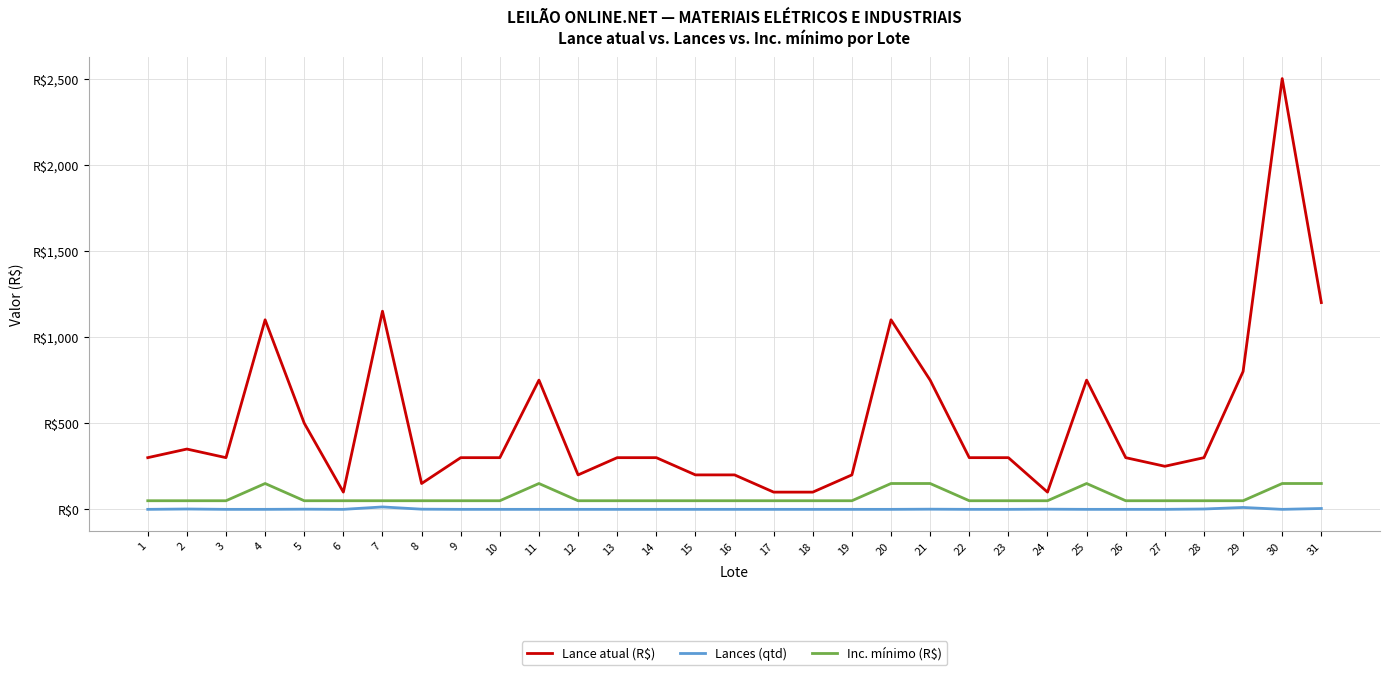

Is the value of Lance atual (R$) at 19 greater than the value of Lances (qtd) at 31?

Yes